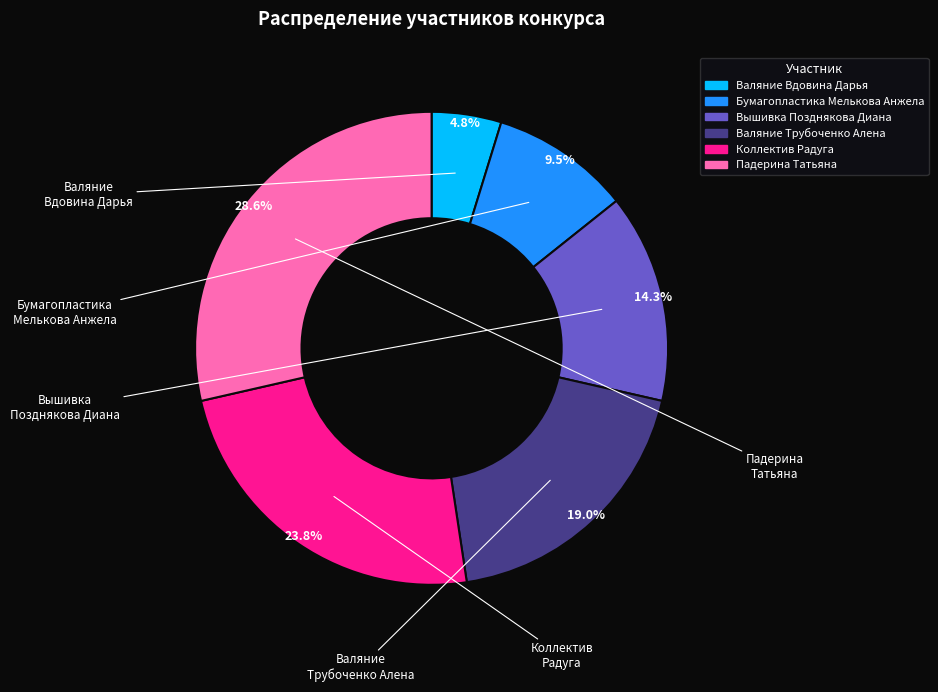

Between Коллектив Радуга and Вышивка Позднякова Диана, which is larger?

Коллектив Радуга